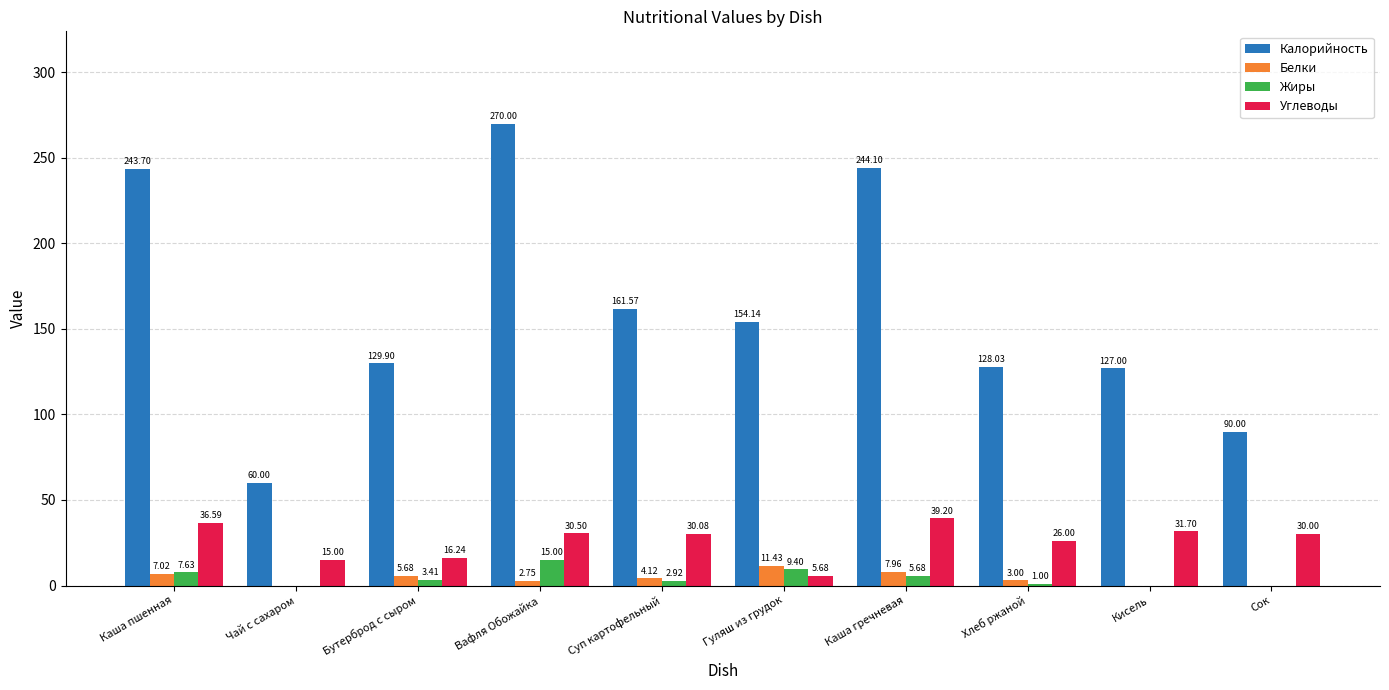

What are all the series names shown in the legend?

Калорийность, Белки, Жиры, Углеводы